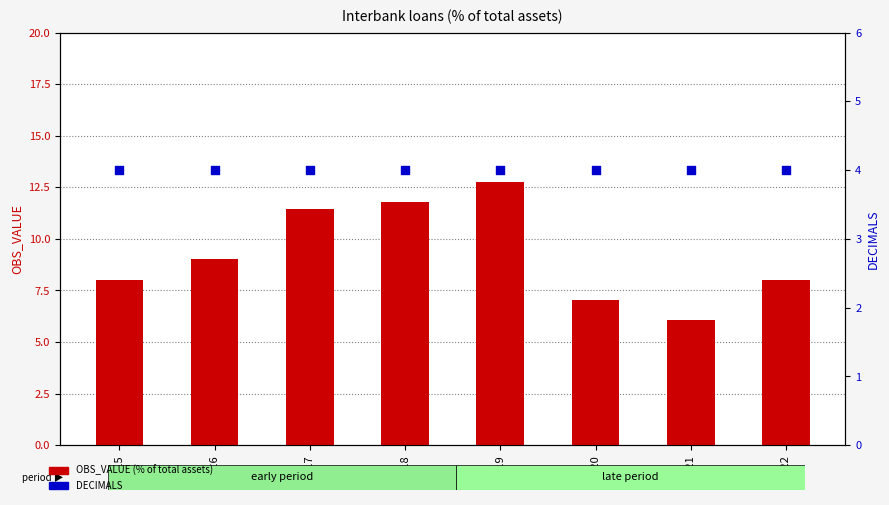

What is the total value across all series at 2017?

15.5